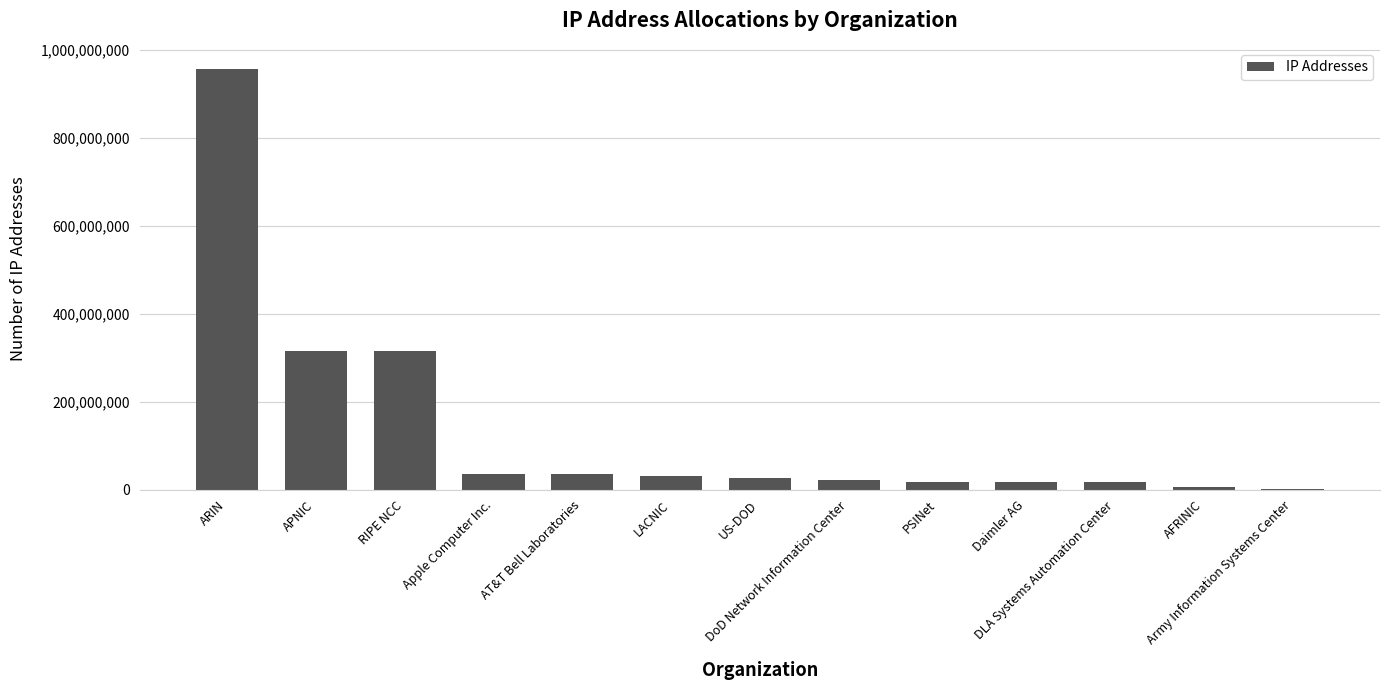

What is the change in value from APNIC to RIPE NCC?

-445638